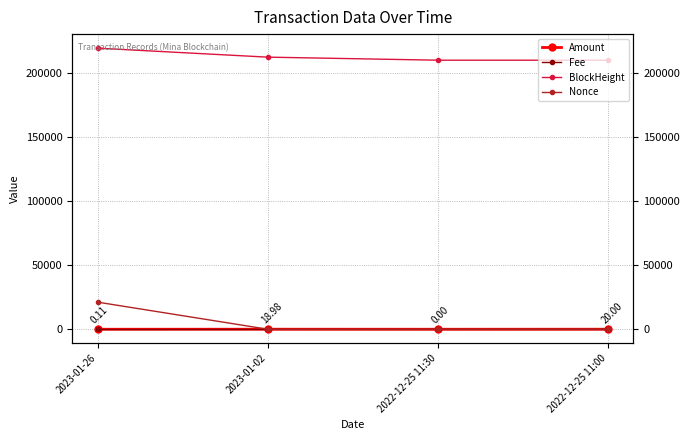

Reading left to right, list all the values displayed in this chart.

Amount: 2023-01-26=0.1	2023-01-02=19.0	2022-12-25 11:30=0.0	2022-12-25 11:00=20.0
Fee: 2023-01-26=0.0	2023-01-02=0.0	2022-12-25 11:30=0.0	2022-12-25 11:00=0.0
BlockHeight: 2023-01-26=219523.0	2023-01-02=212509.0	2022-12-25 11:30=210128.0	2022-12-25 11:00=210121.0
Nonce: 2023-01-26=21157.0	2023-01-02=1.0	2022-12-25 11:30=0.0	2022-12-25 11:00=55.0